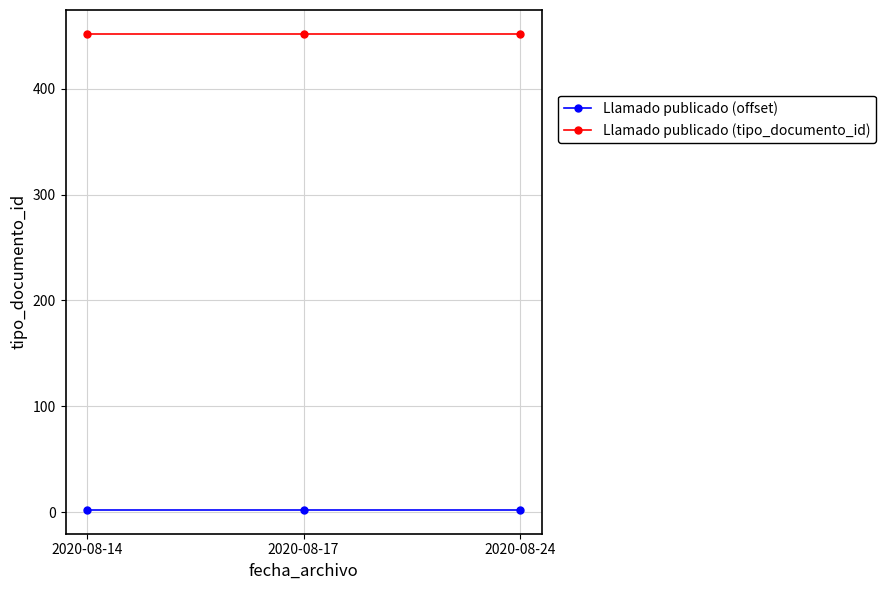

What is the maximum value shown in the chart?

452